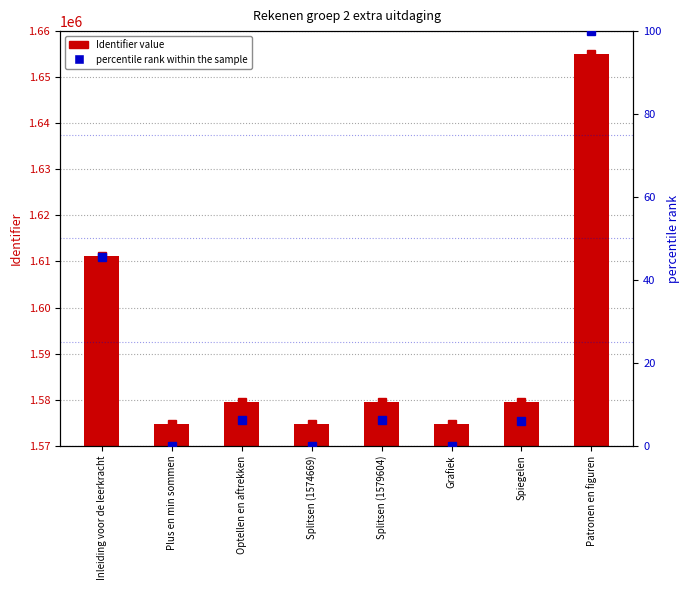

At which label does Identifier first exceed 1579598?

Inleiding voor de leerkracht